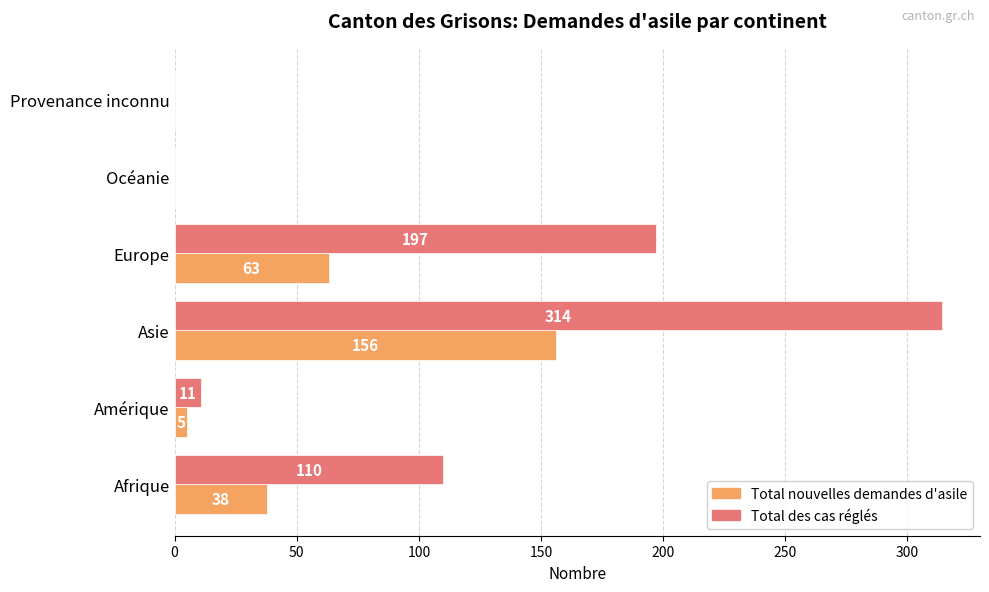

Where is Total nouvelles demandes d'asile nearest to the value 78?

Europe